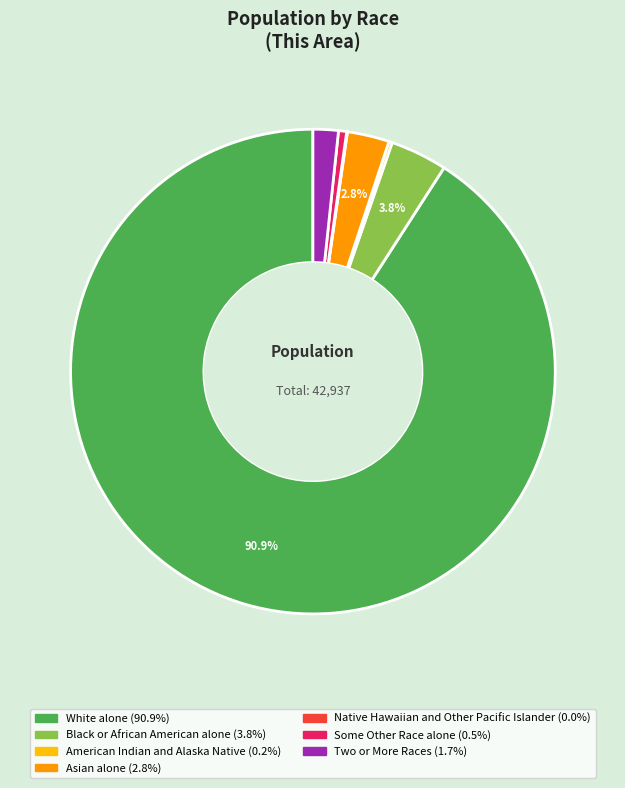

Is the sum of Asian alone and White alone greater than half?

Yes